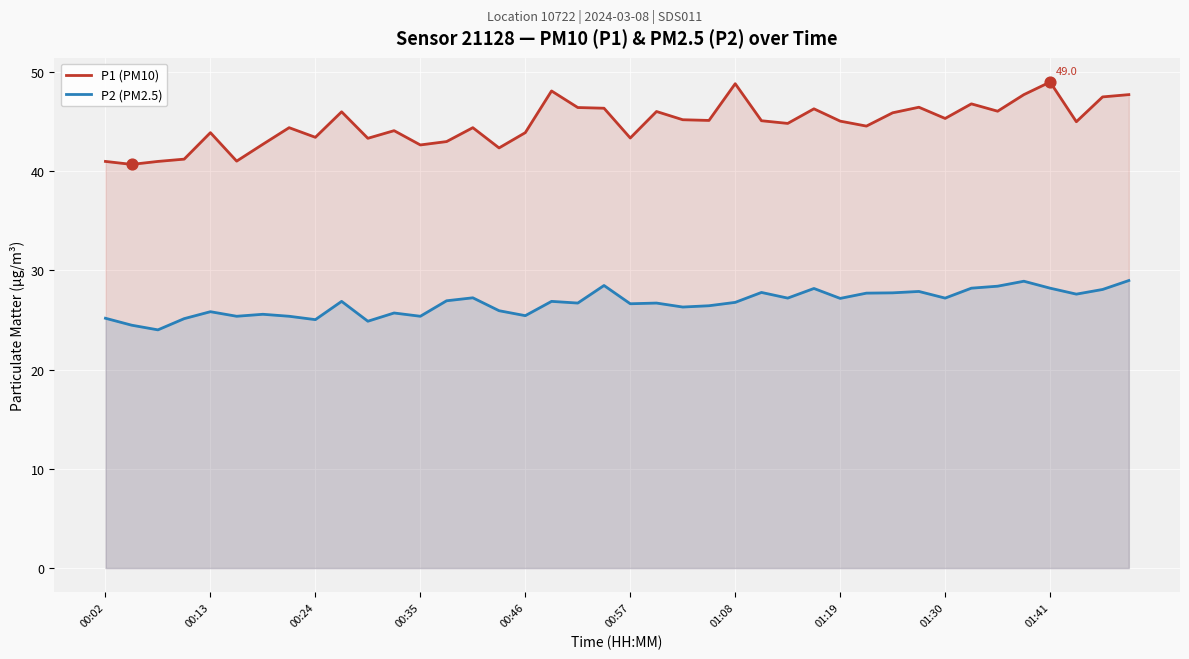

Is the value of P1 (PM10) at 11 greater than the value of P2 (PM2.5) at 23?

Yes